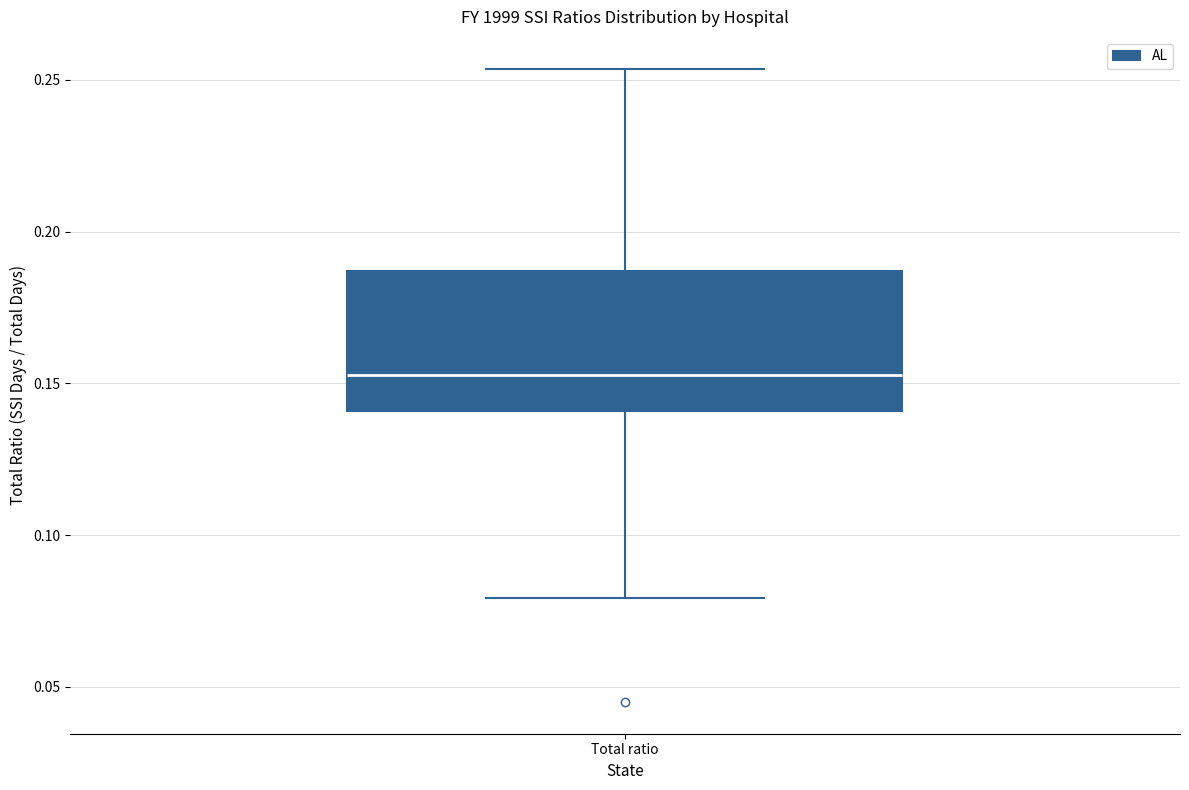

Transcribe this box plot: give where the median line is, the range the box spans, and where the two whiskers end, as read against the y-axis. The values are not printed on the chart, so give them approximately, as read against the axis.

median 0.155, box 0.140 to 0.185, whiskers 0.080 to 0.255